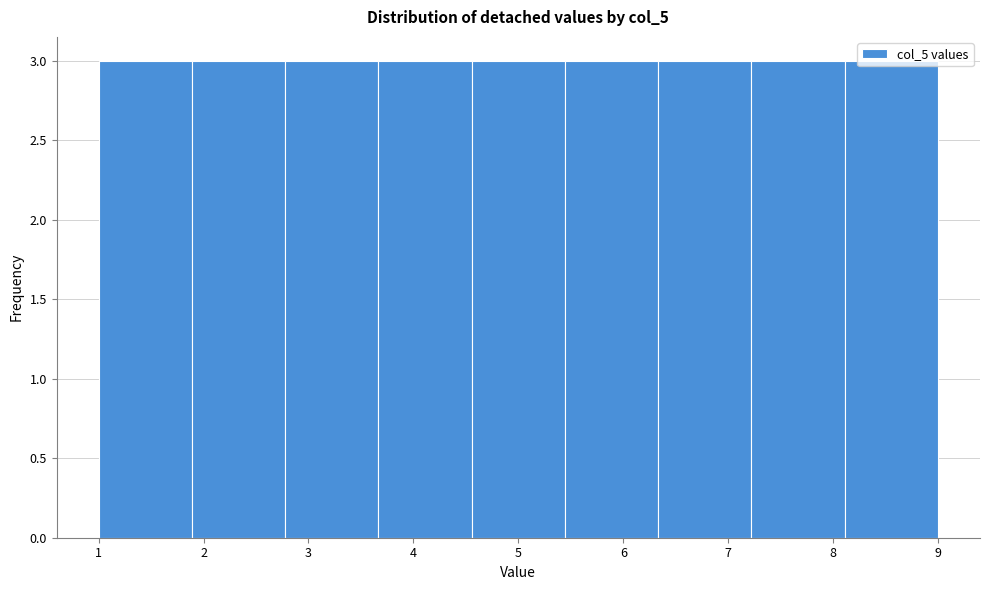

What is the height of the bar covering 2.8 to 3.7 on the x-axis? Neither the bar edges nor the heights are printed on the chart, so give them approximately, as read against the axes.

3